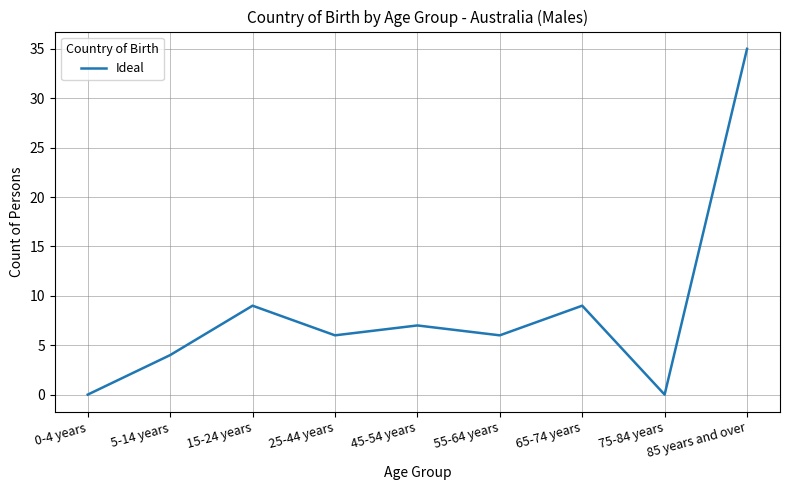

True or false: the data shows 4 at 55-64 years.

False